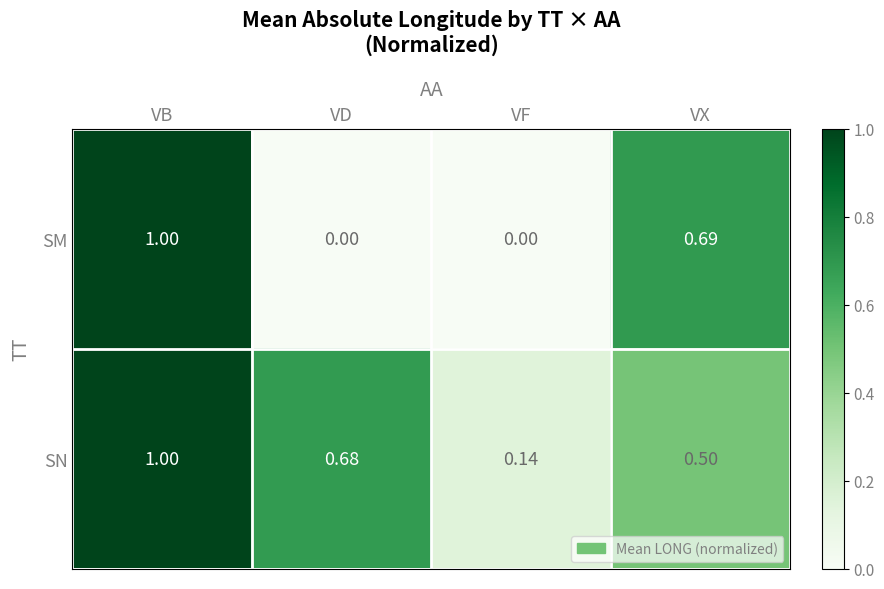

Between VF and VX, which series saw the biggest shift?

SM